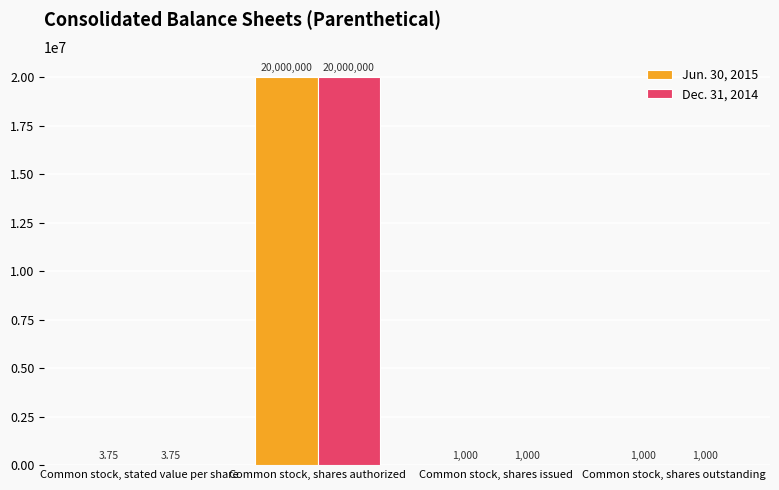

Where does the Jun. 30, 2015 series first go above 1000?

Common stock, shares authorized